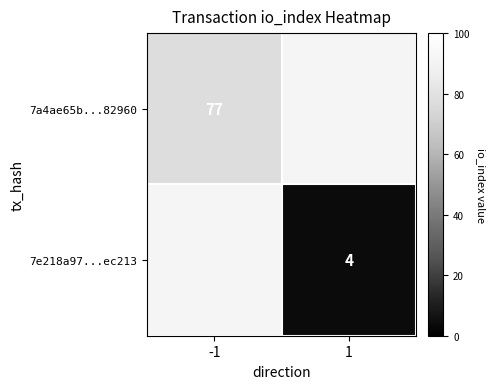

True or false: 7a4ae65b...82960 has a value of 77 at -1.

True